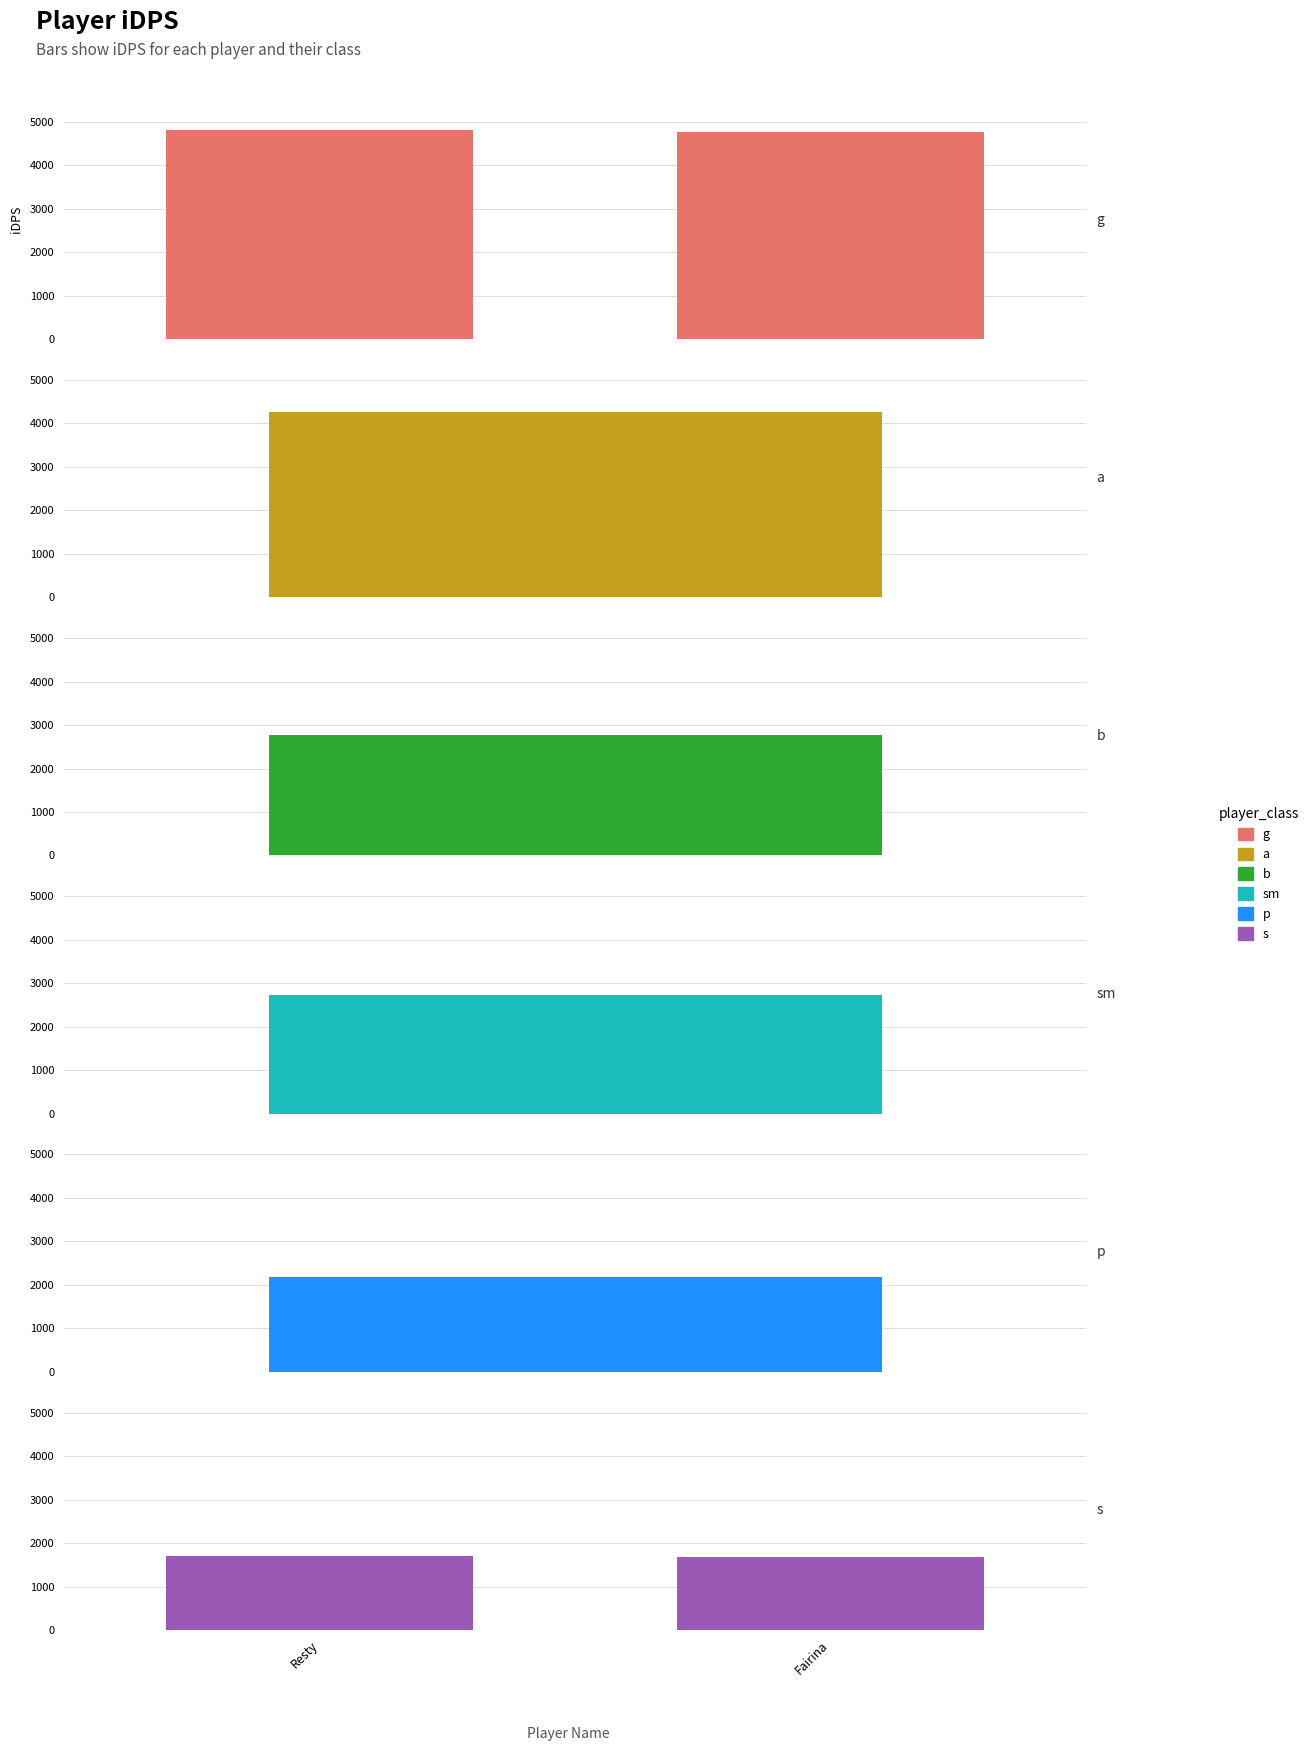

At which label does s first exceed 1713?

Resty